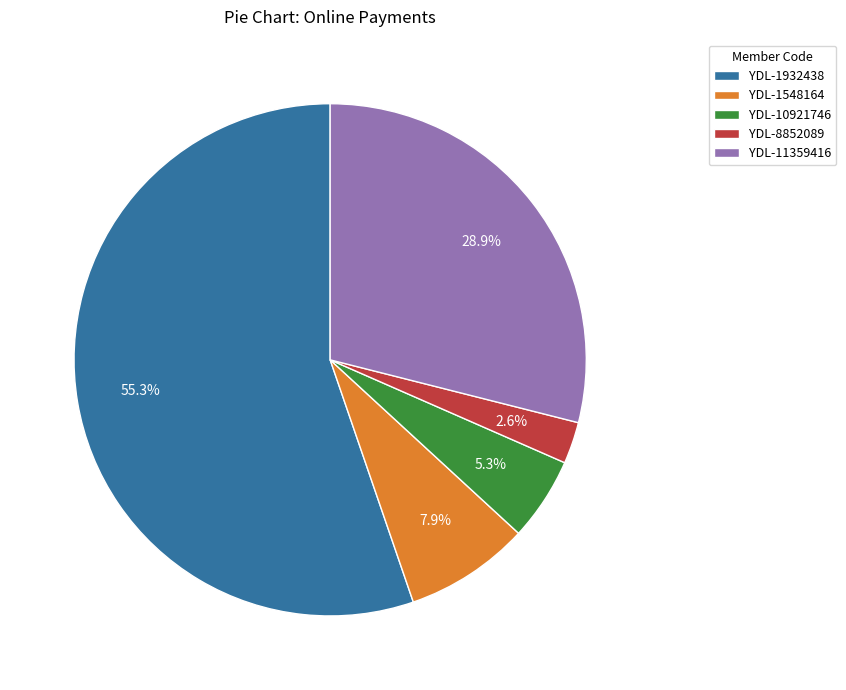

Which category has the biggest portion of the pie?

YDL-1932438